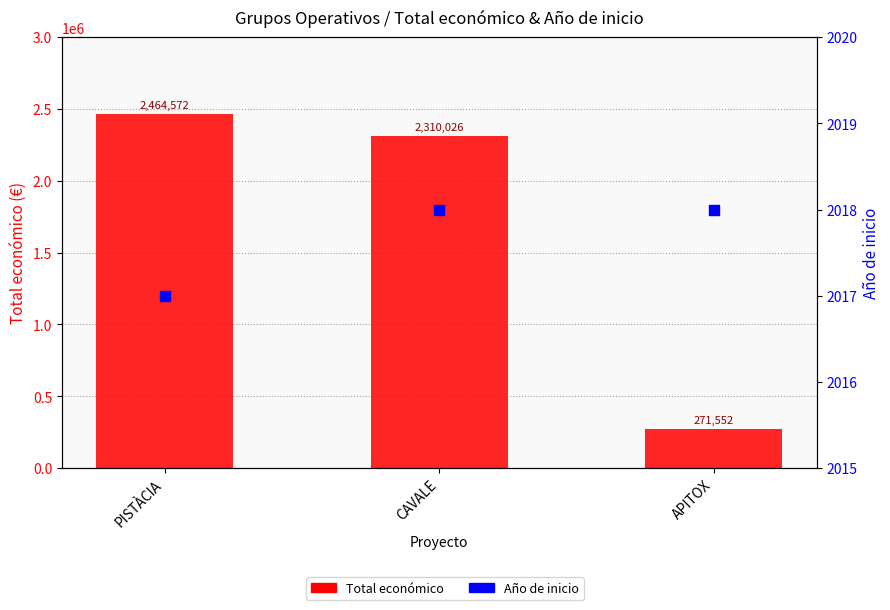

Which series reaches the minimum Y coordinate?

Año de inicio